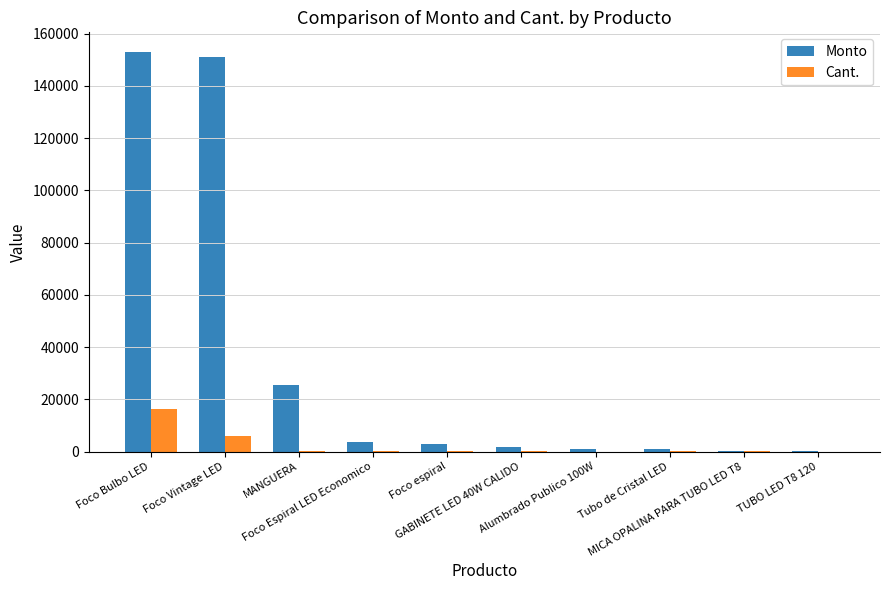

What is the highest value of the Cant. series?

16125.0